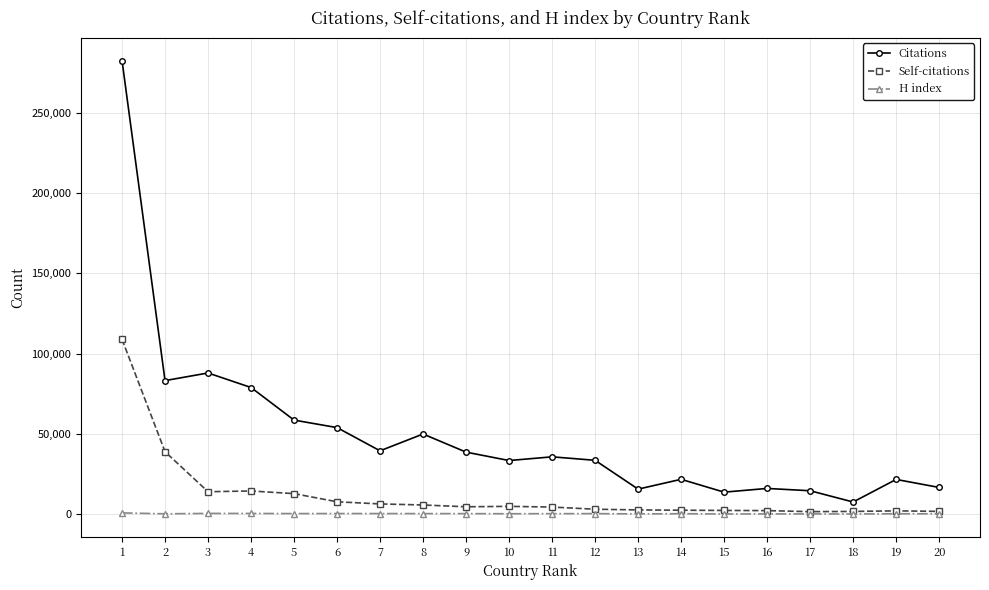

What is the sum of the H index values at 18 and 17?

329